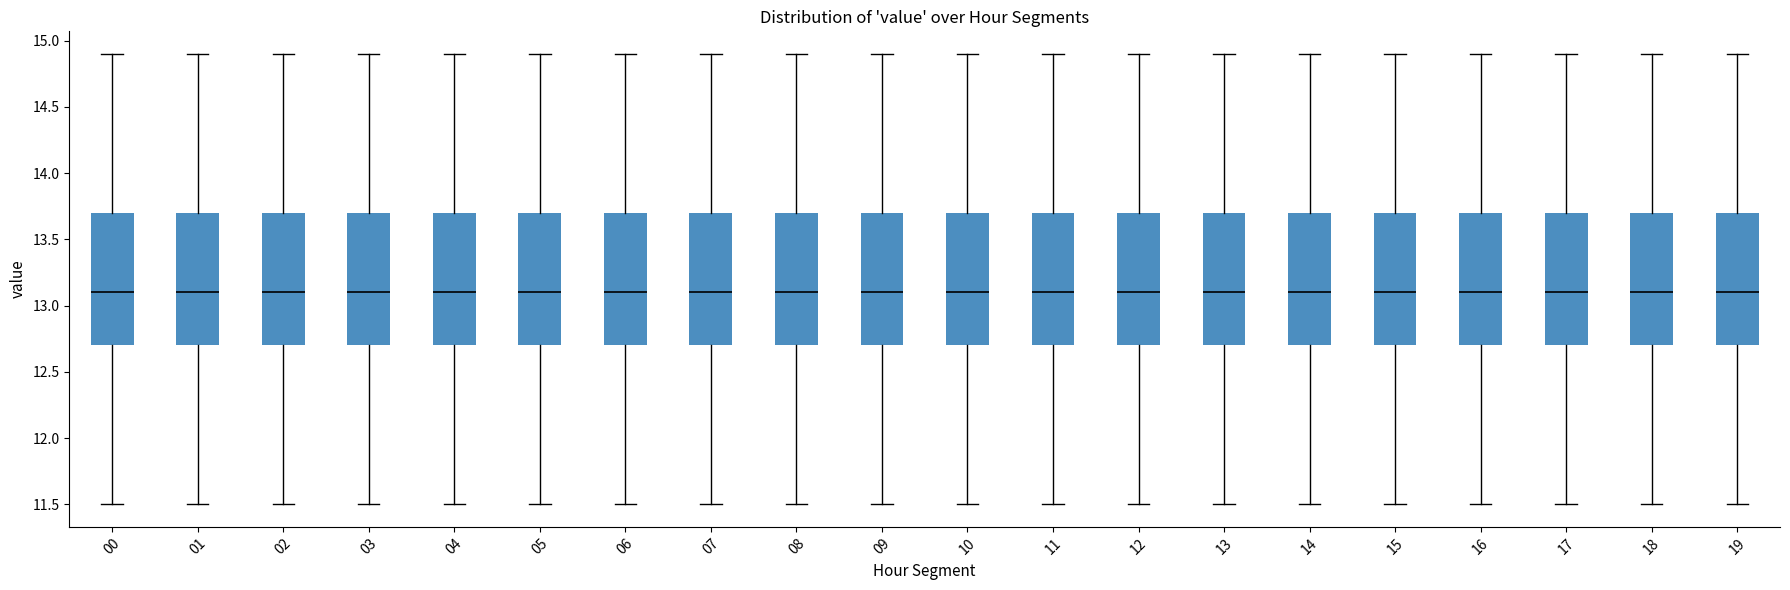

Reading left to right, transcribe this box plot: for each box, give where its median line is, the range the box spans, and where its two whiskers end, as read against the y-axis. The values are not printed on the chart, so give them approximately, as read against the axis.

00: median 13.1, box 12.7 to 13.7, whiskers 11.5 to 14.9
01: median 13.1, box 12.7 to 13.7, whiskers 11.5 to 14.9
02: median 13.1, box 12.7 to 13.7, whiskers 11.5 to 14.9
03: median 13.1, box 12.7 to 13.7, whiskers 11.5 to 14.9
04: median 13.1, box 12.7 to 13.7, whiskers 11.5 to 14.9
05: median 13.1, box 12.7 to 13.7, whiskers 11.5 to 14.9
06: median 13.1, box 12.7 to 13.7, whiskers 11.5 to 14.9
07: median 13.1, box 12.7 to 13.7, whiskers 11.5 to 14.9
08: median 13.1, box 12.7 to 13.7, whiskers 11.5 to 14.9
09: median 13.1, box 12.7 to 13.7, whiskers 11.5 to 14.9
10: median 13.1, box 12.7 to 13.7, whiskers 11.5 to 14.9
11: median 13.1, box 12.7 to 13.7, whiskers 11.5 to 14.9
12: median 13.1, box 12.7 to 13.7, whiskers 11.5 to 14.9
13: median 13.1, box 12.7 to 13.7, whiskers 11.5 to 14.9
14: median 13.1, box 12.7 to 13.7, whiskers 11.5 to 14.9
15: median 13.1, box 12.7 to 13.7, whiskers 11.5 to 14.9
16: median 13.1, box 12.7 to 13.7, whiskers 11.5 to 14.9
17: median 13.1, box 12.7 to 13.7, whiskers 11.5 to 14.9
18: median 13.1, box 12.7 to 13.7, whiskers 11.5 to 14.9
19: median 13.1, box 12.7 to 13.7, whiskers 11.5 to 14.9